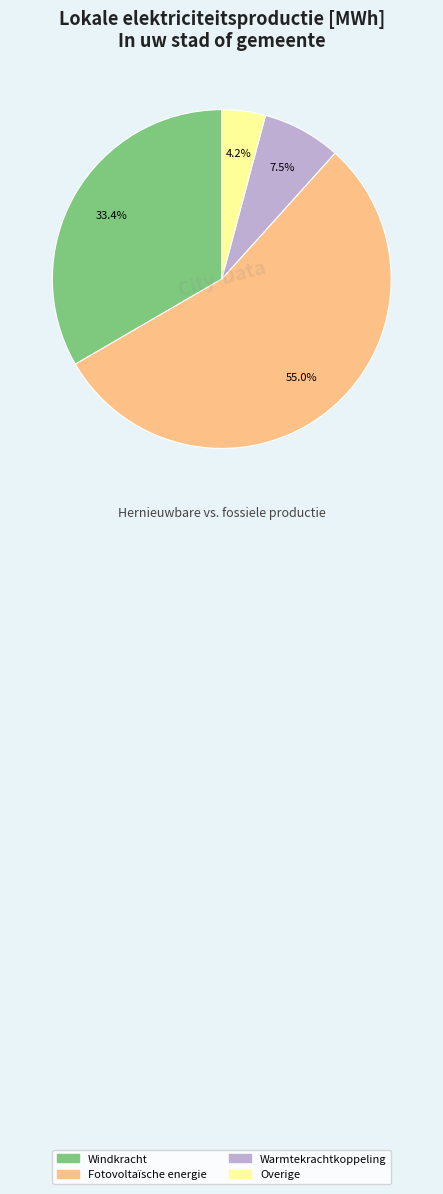

Count the number of slices in the pie.

4